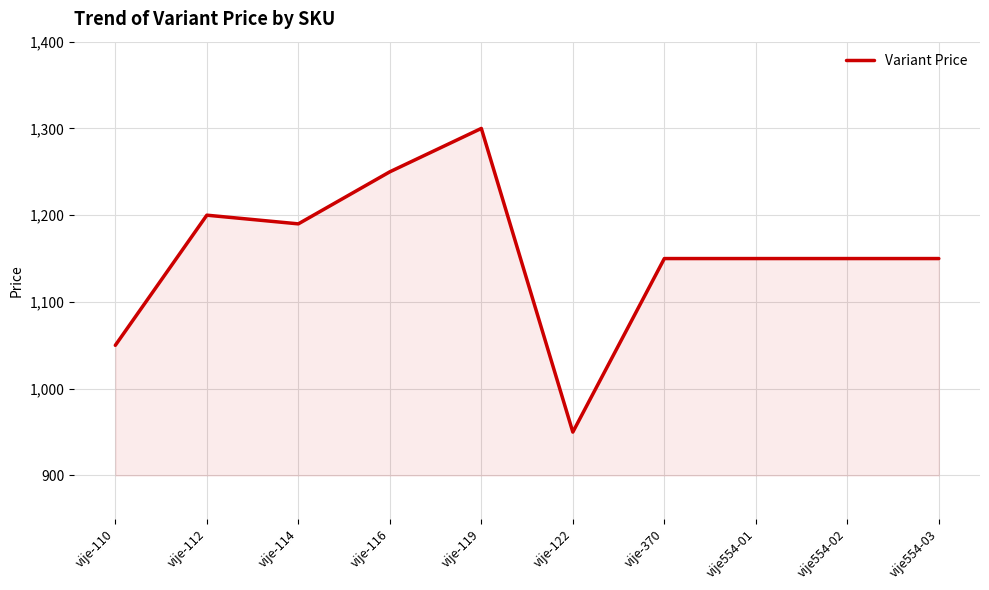

What is the difference between the values at vije-119 and vije554-02?

150